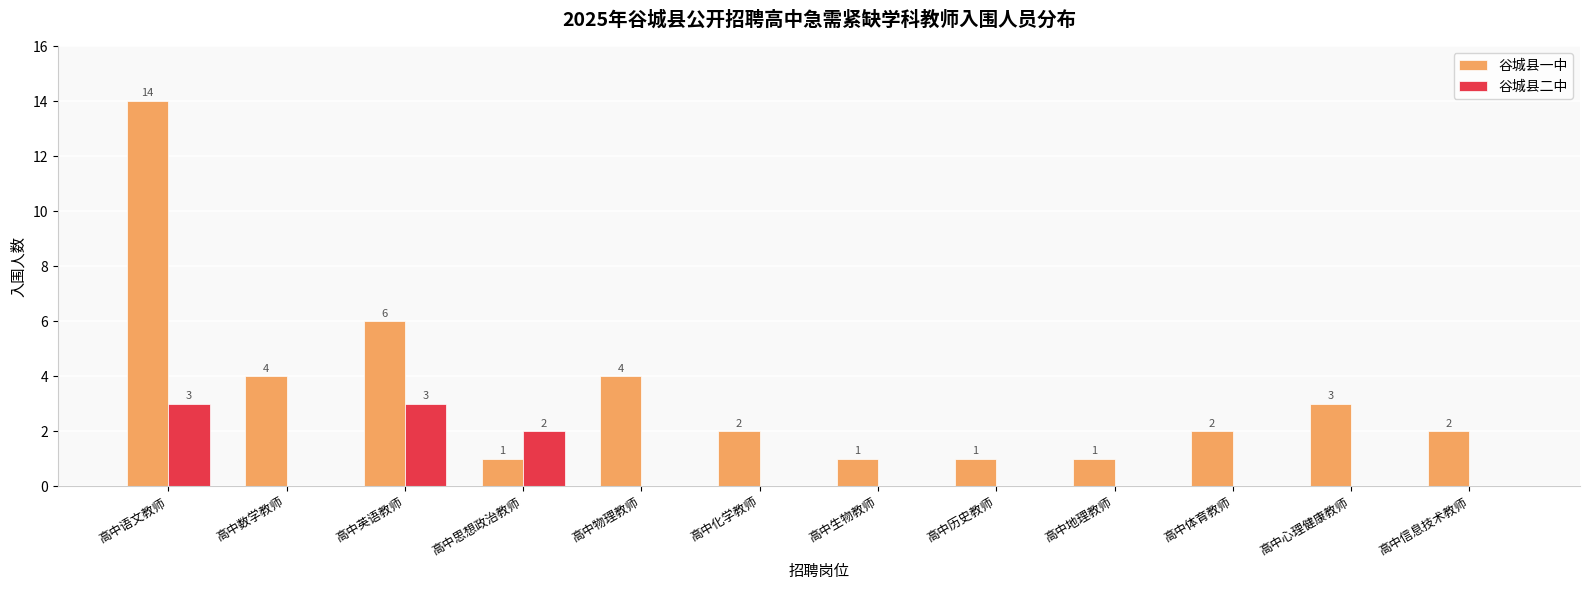

Is it true that 谷城县二中 equals 2 at 高中生物教师?

False